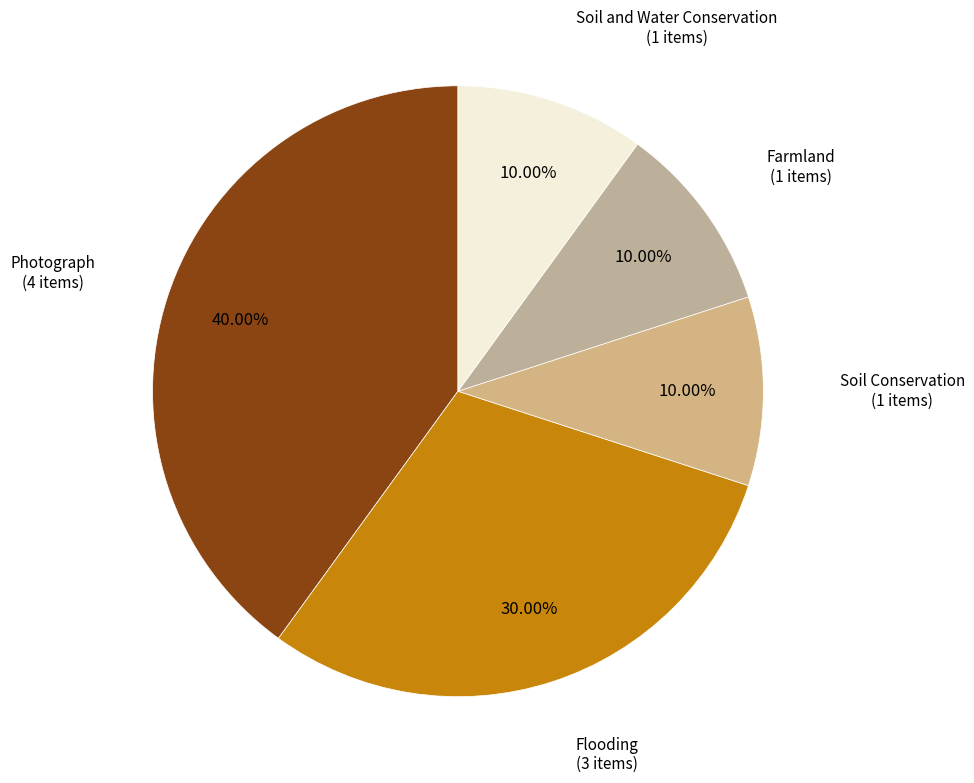

Is Soil and Water Conservation the majority of the pie?

No